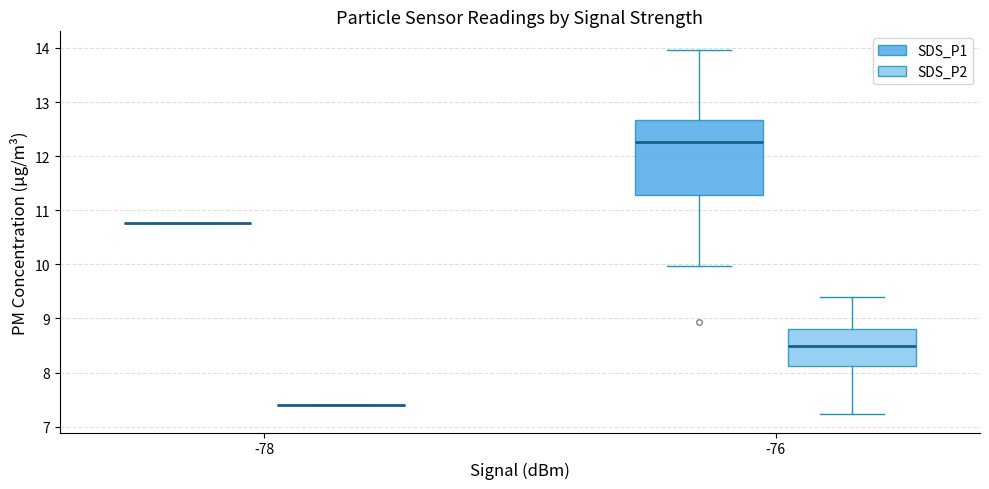

Reading left to right, read every box against the y-axis: the position of its median line, the range the box covers, and the ends of its whiskers. The values are not printed on the chart, so give them approximately, as read against the axis.

-78 (SDS_P1): box collapsed to a line at 10.8, whiskers 10.8 to 10.8
-78 (SDS_P2): box collapsed to a line at 7.4, whiskers 7.4 to 7.4
-76 (SDS_P1): median 12.3, box 11.3 to 12.7, whiskers 10.0 to 14.0
-76 (SDS_P2): median 8.5, box 8.1 to 8.8, whiskers 7.2 to 9.4